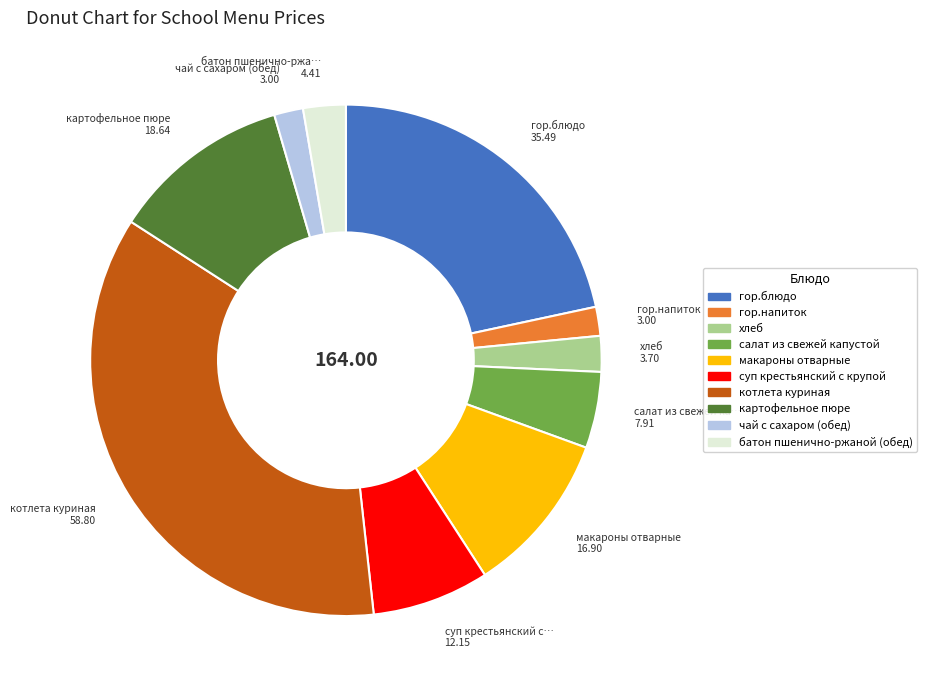

How many slices are in this pie chart?

10